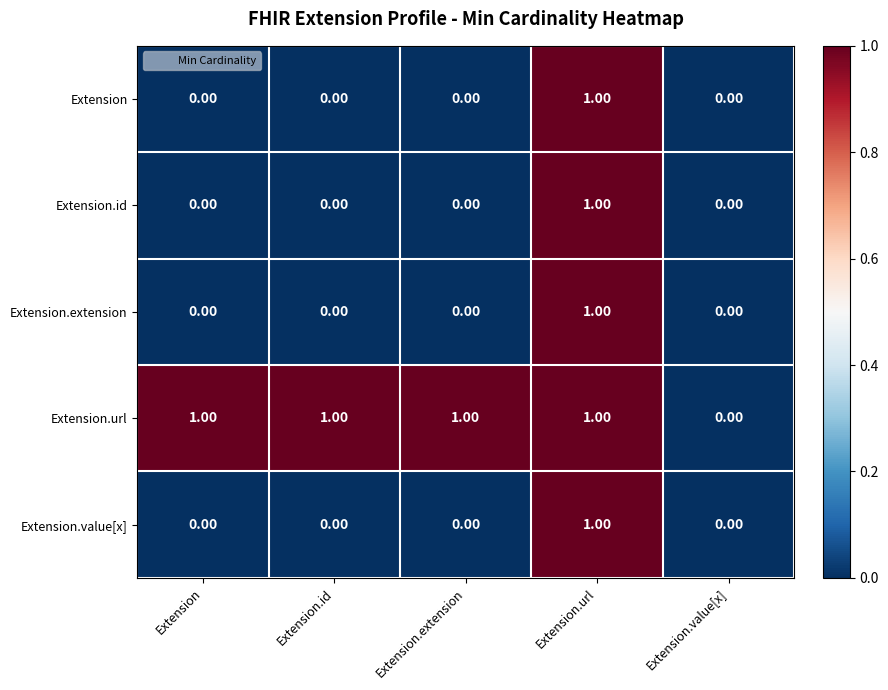

Which category has the highest value in the Extension.extension series?

Extension.url